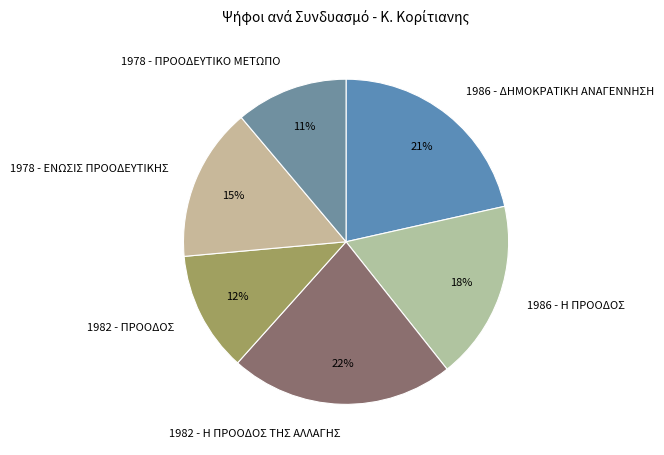

The 1982 - Η ΠΡΟΟΔΟΣ ΤΗΣ ΑΛΛΑΓΗΣ slice represents 36% of the pie. True or false?

False